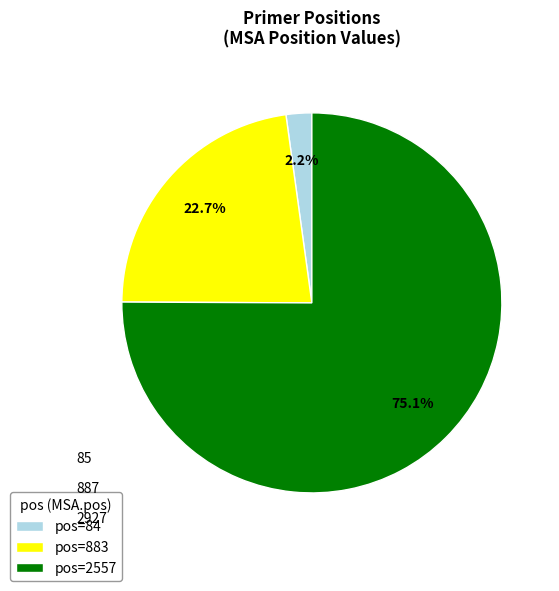

What percentage do pos=2557 and pos=883 together represent?

97.8%